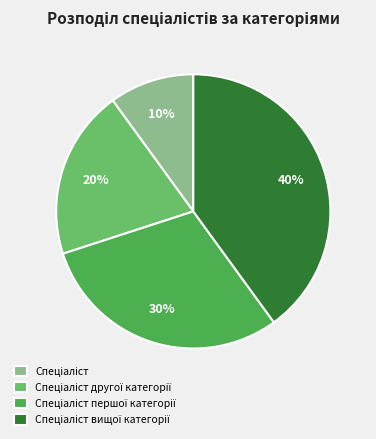

Is there a majority slice in this chart?

No